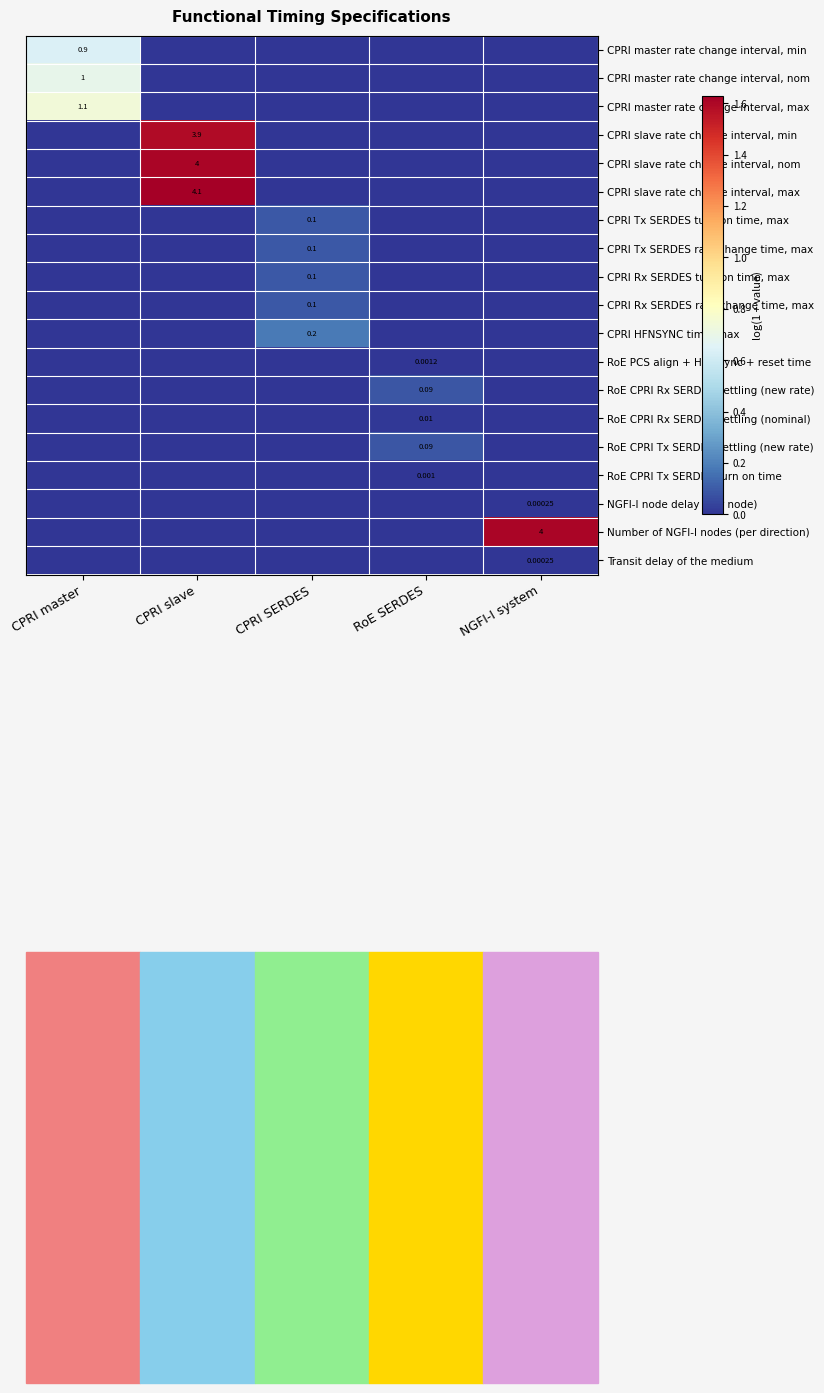

Rank the series at RoE SERDES from lowest to highest value.

CPRI master rate change interval, min, CPRI master rate change interval, nom, CPRI master rate change interval, max, CPRI slave rate change interval, min, CPRI slave rate change interval, nom, CPRI slave rate change interval, max, CPRI Tx SERDES turn-on time, max, CPRI Tx SERDES rate change time, max, CPRI Rx SERDES turn-on time, max, CPRI Rx SERDES rate change time, max, CPRI HFNSYNC time, max, NGFI-I node delay (per node), Number of NGFI-I nodes (per direction), Transit delay of the medium, RoE CPRI Tx SERDES turn on time, RoE PCS align + HFN sync + reset time, RoE CPRI Rx SERDES settling (nominal), RoE CPRI Rx SERDES settling (new rate), RoE CPRI Tx SERDES settling (new rate)